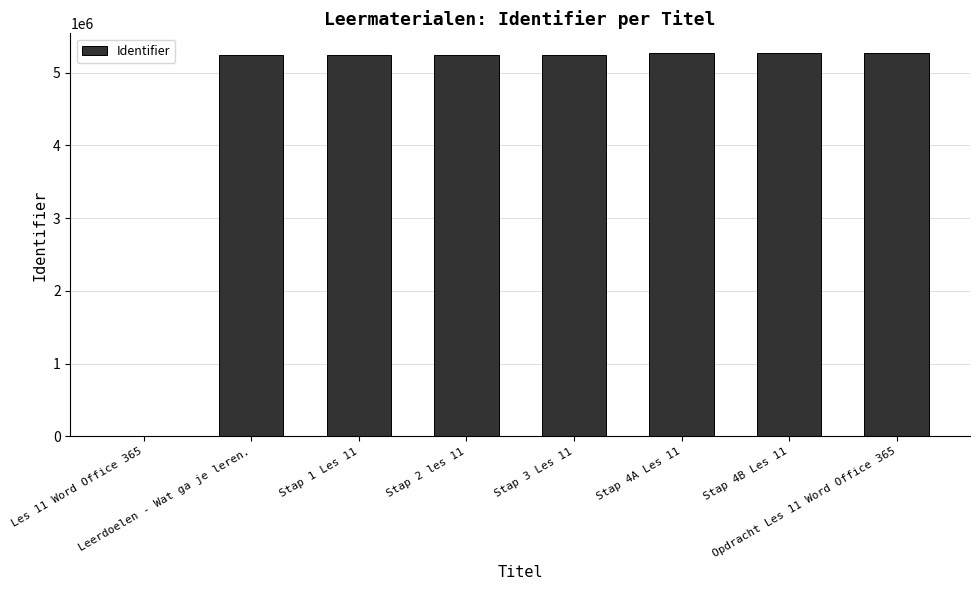

What value does the data have at Opdracht Les 11 Word Office 365?

5274845